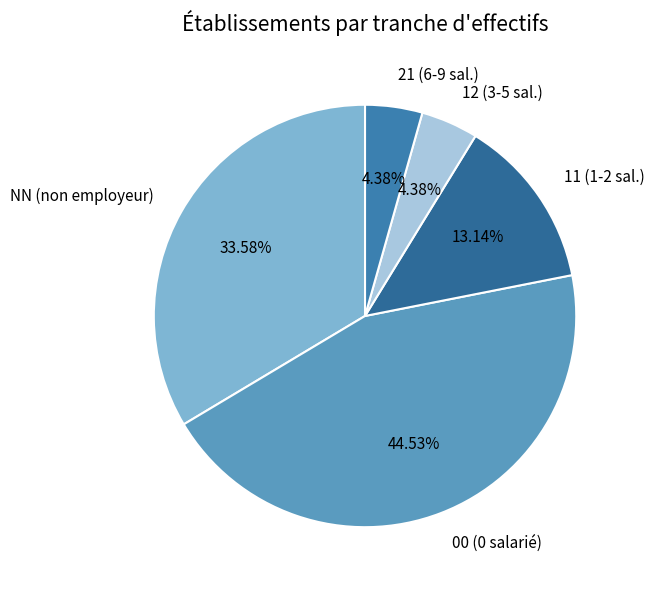

To the nearest percent, what percentage of the pie is 21?

4%